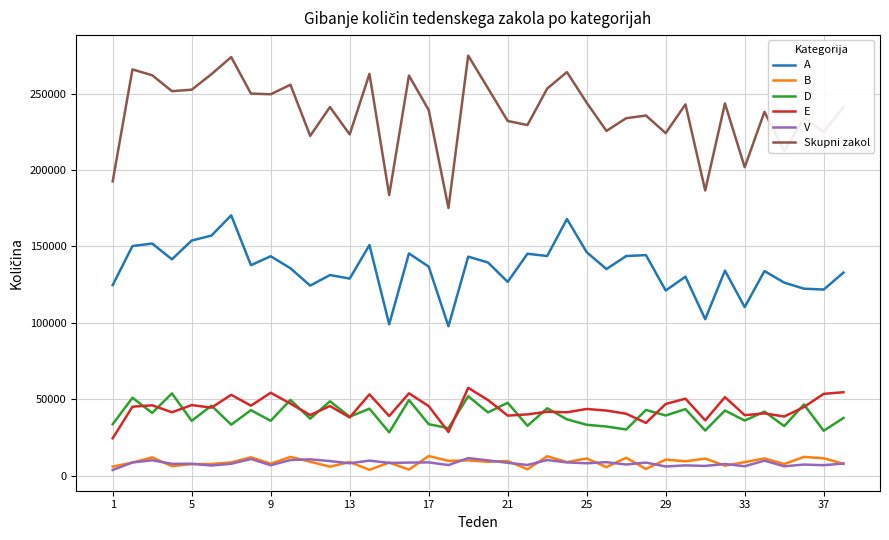

Which series has the largest total across all categories?

Skupni zakol